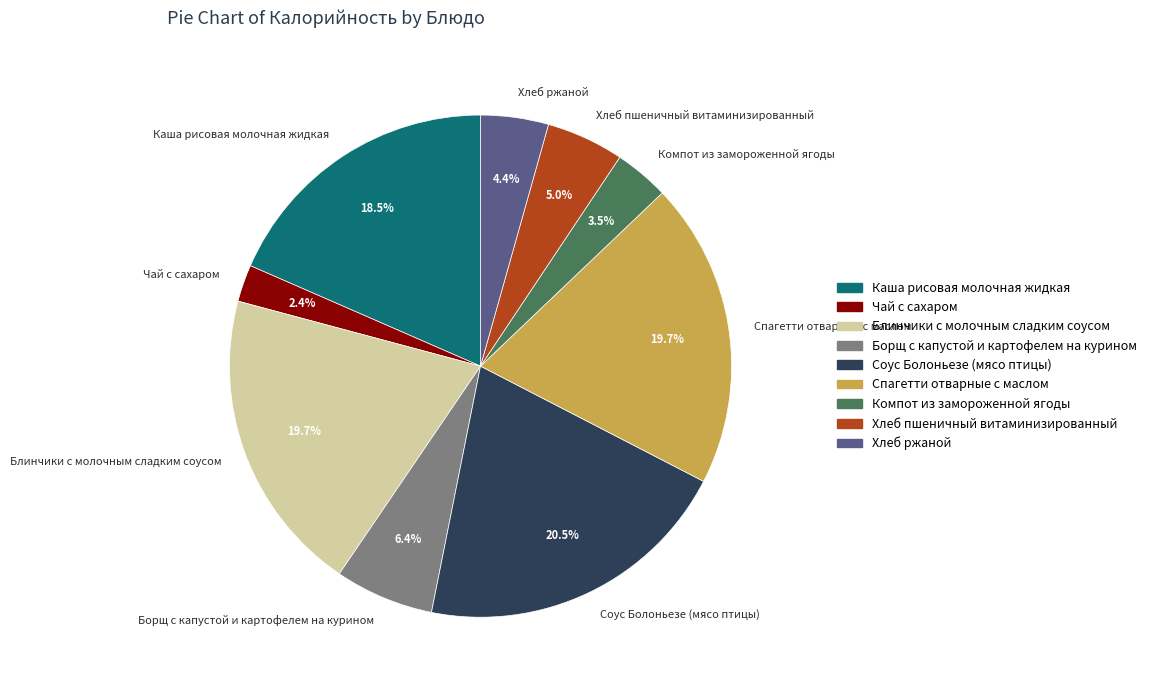

True or false: Блинчики с молочным сладким соусом accounts for 20% of the total.

True